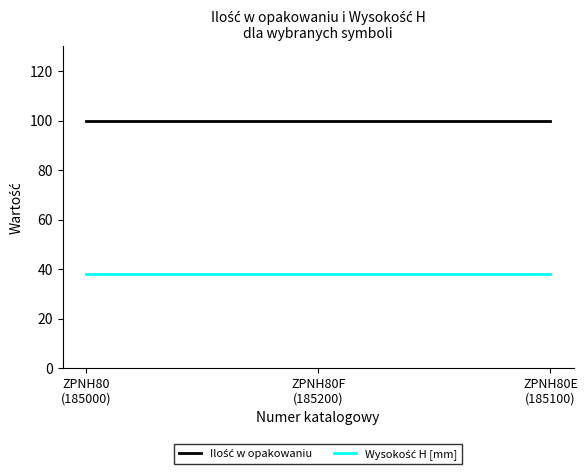

What is the smallest value displayed?

38